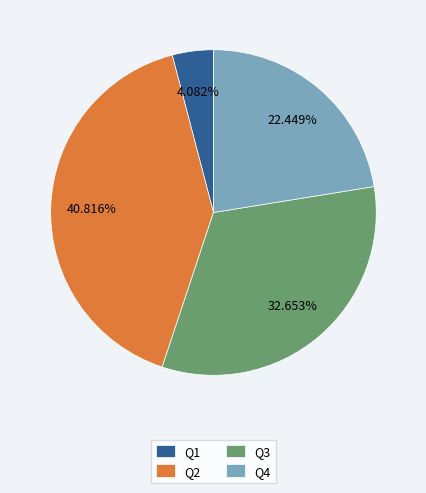

Is there any slice that represents more than half of the pie?

No